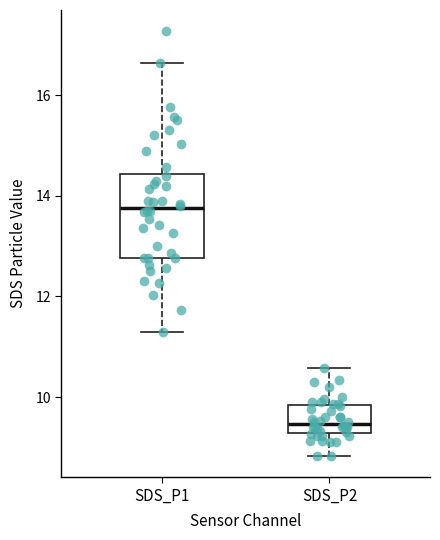

Comparing the boxes themselves (not the whiskers), which one is the tallest?

SDS_P1